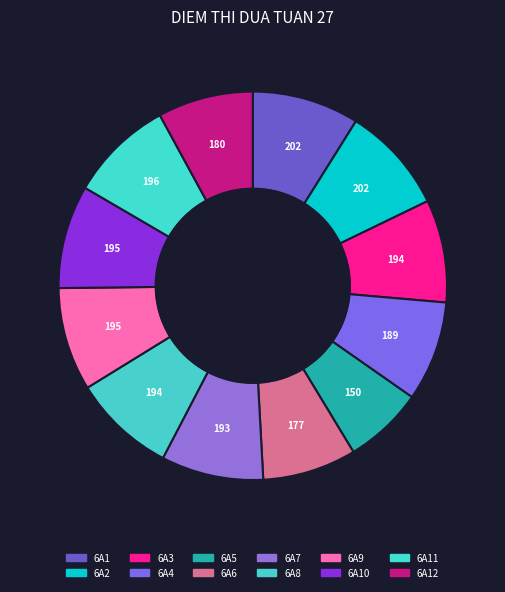

Count the number of slices in the pie.

12